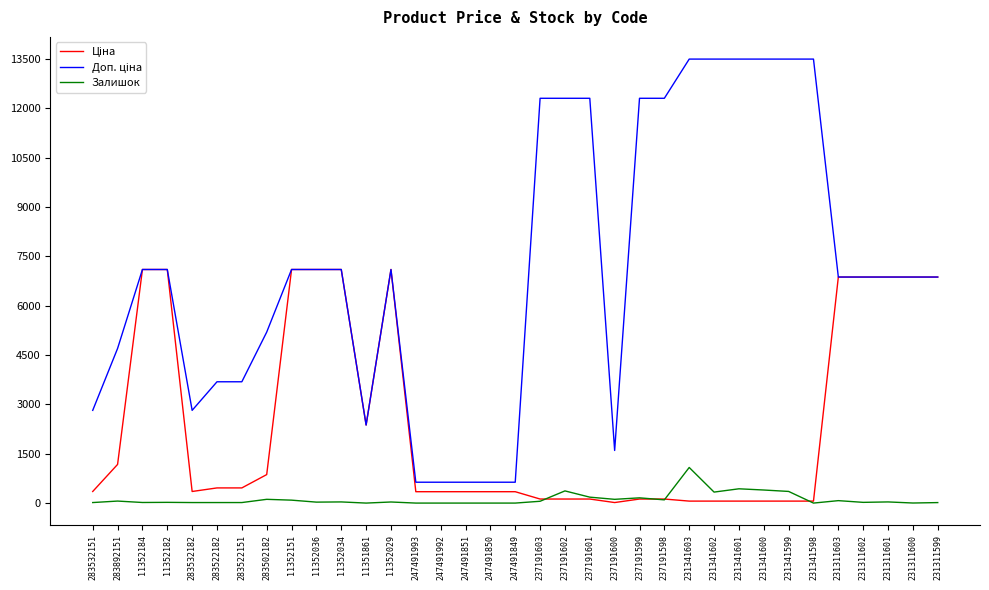

What position from the right is 231311603?

5